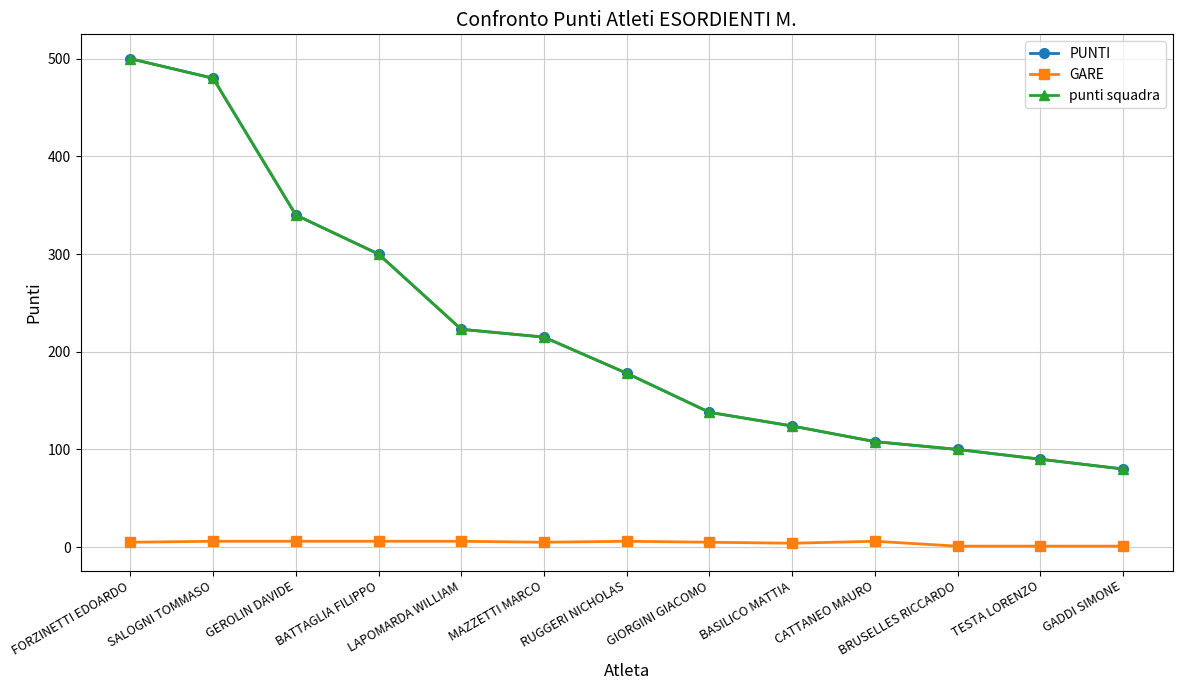

True or false: punti squadra has more than 0 points higher than both neighbors.

False